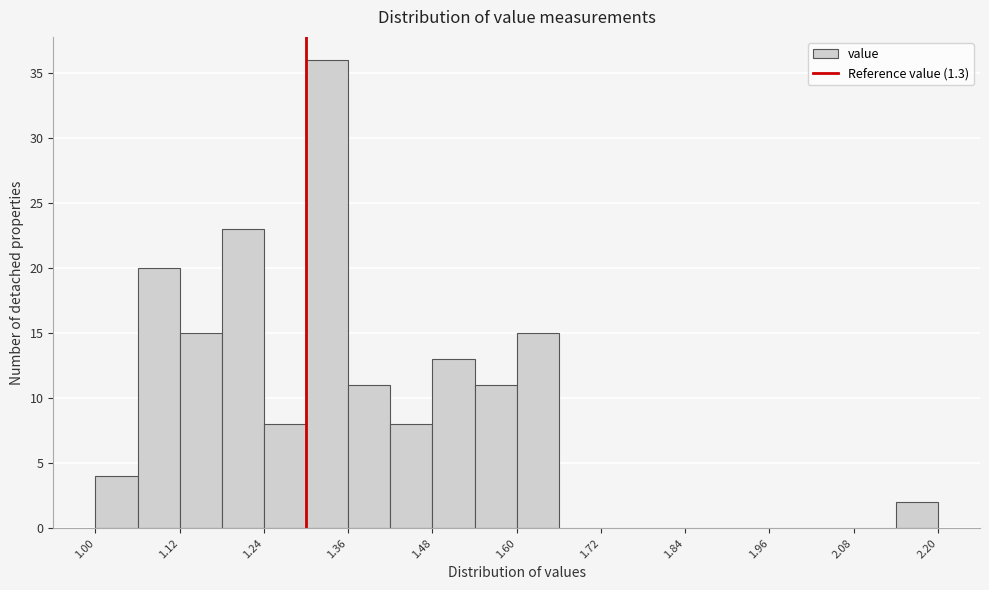

Around what value on the x-axis is the tallest bar? Give the approximate position of its centre, as read against the axis.

1.34